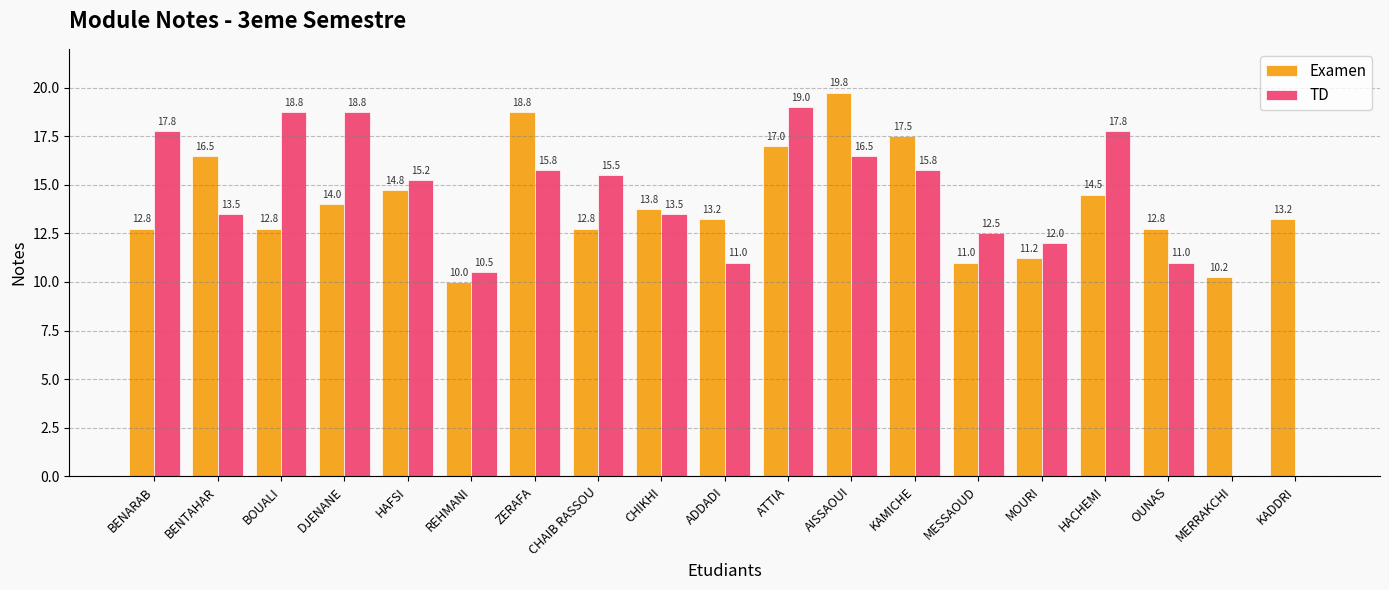

Is it true that Examen equals 12.8 at CHAIB RASSOU?

True